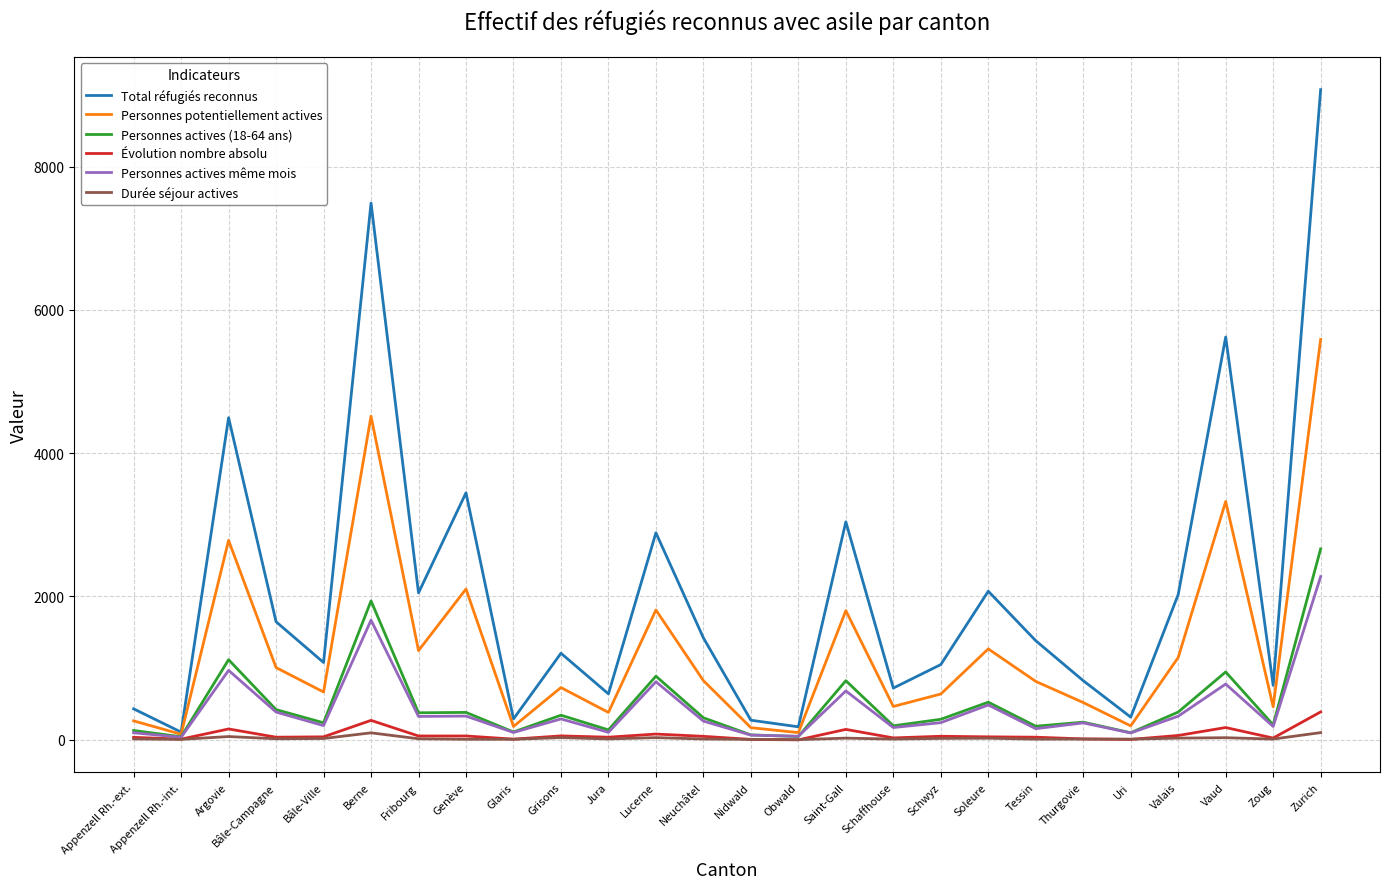

What is the difference between the second highest and minimum values in the Durée séjour actives series?

95